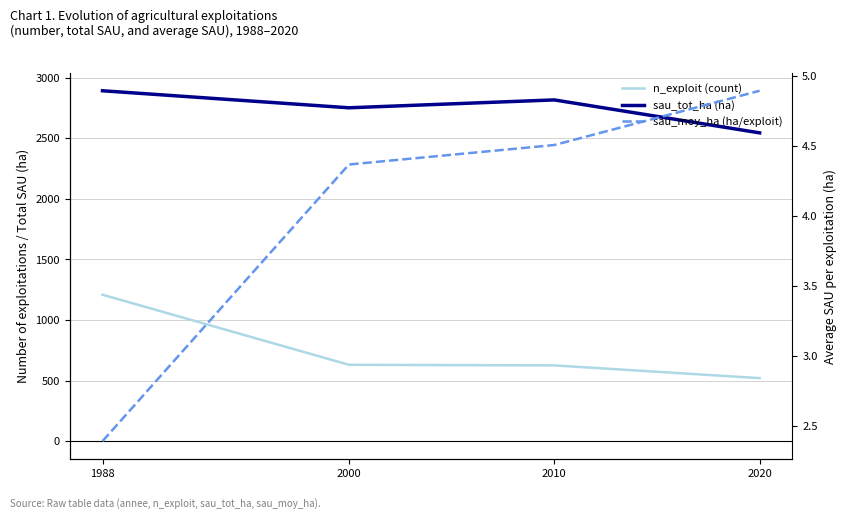

What are all the series names shown in the legend?

n_exploit (count), sau_tot_ha (ha), sau_moy_ha (ha/exploit)